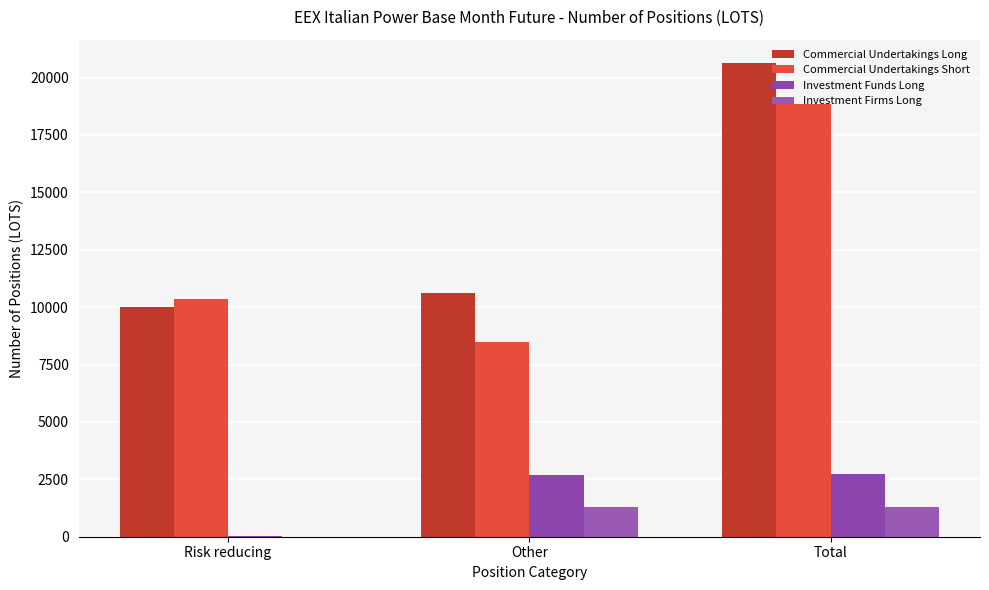

How many data points does each series have?

3